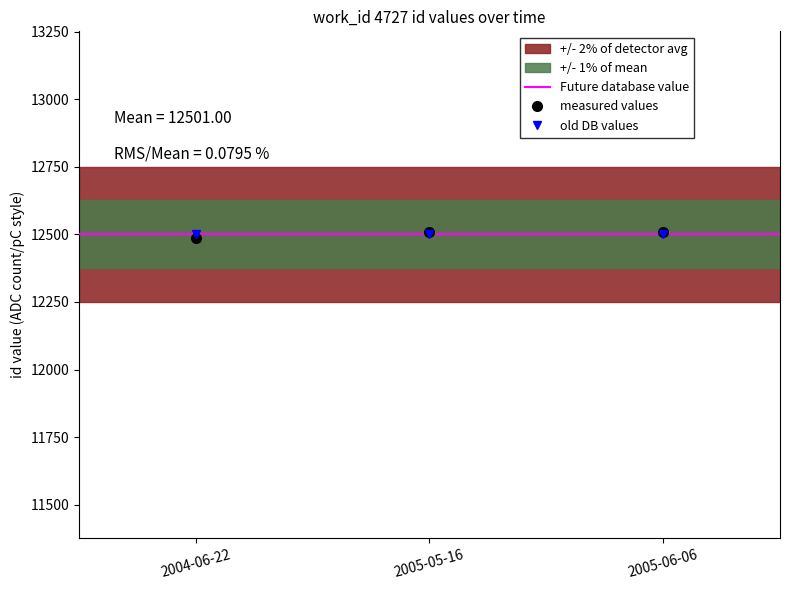

The chart shows a value of 12487 at 2004-06-22. True or false?

True